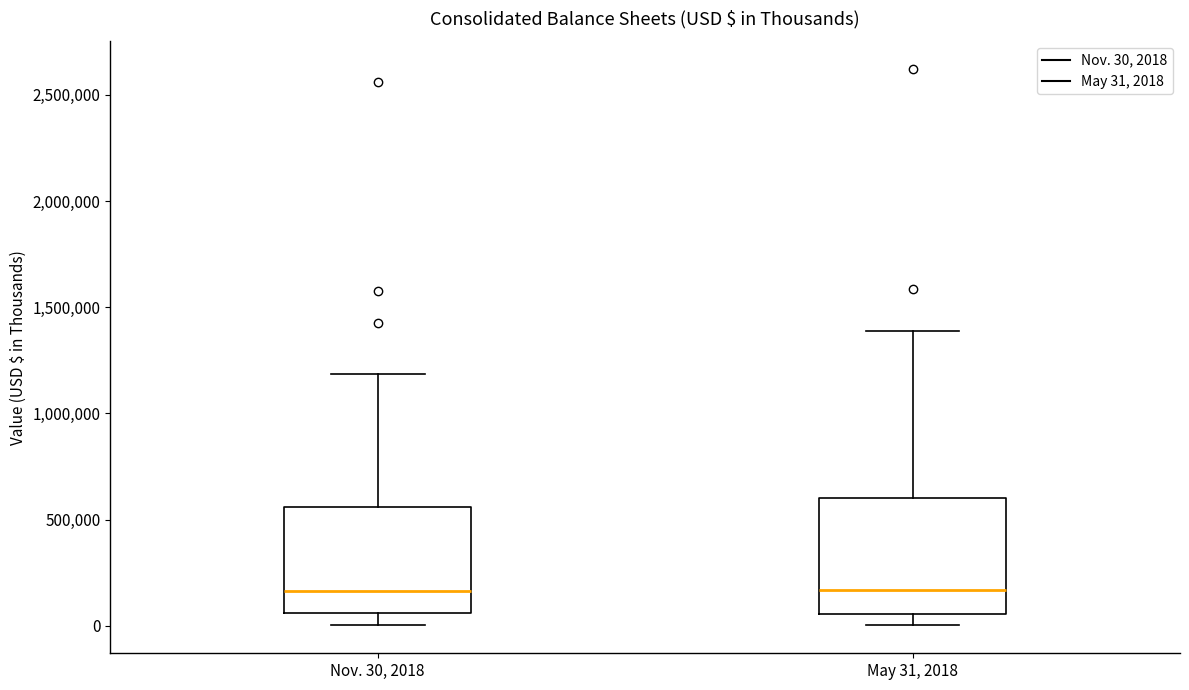

Reading left to right, read every box against the y-axis: the position of its median line, the range the box covers, and the ends of its whiskers. The values are not printed on the chart, so give them approximately, as read against the axis.

Nov. 30, 2018: median 150000, box 50000 to 550000, whiskers 0 to 1200000
May 31, 2018: median 150000, box 50000 to 600000, whiskers 0 to 1400000